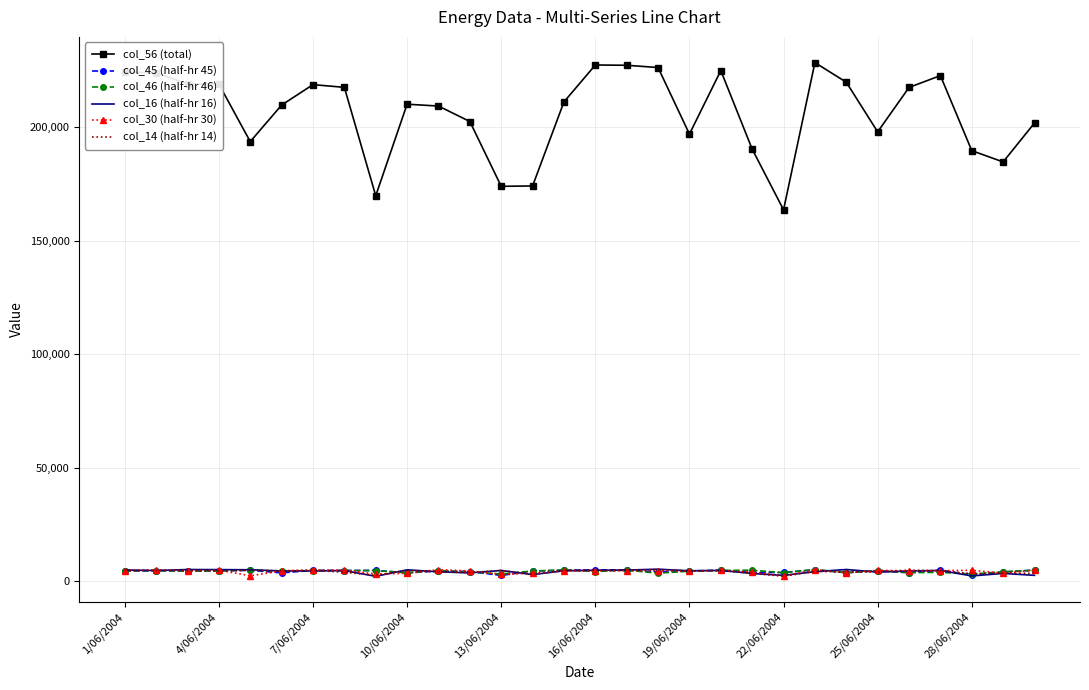

Which series has the largest total across all categories?

col_56 (total)